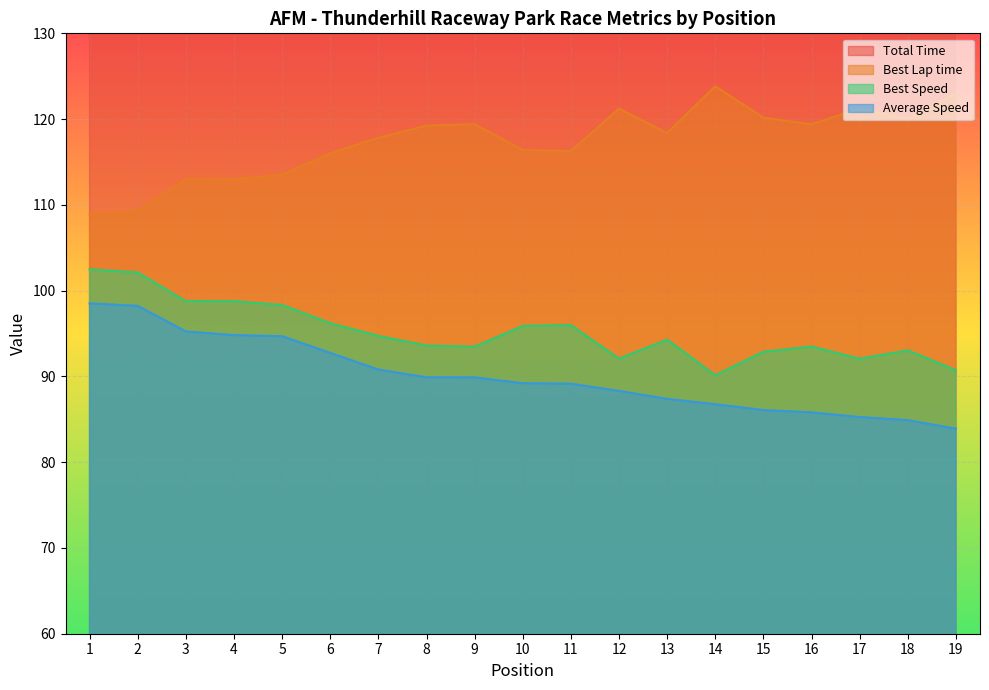

True or false: Average Speed has more than 0 interior local peaks.

False